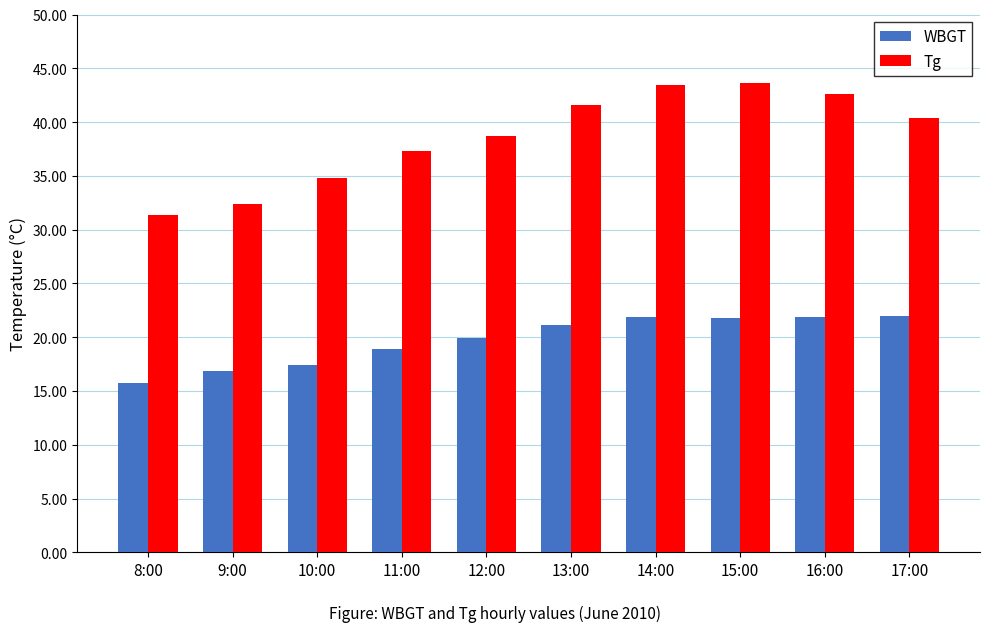

What is the total value across all series at 16:00?

64.5